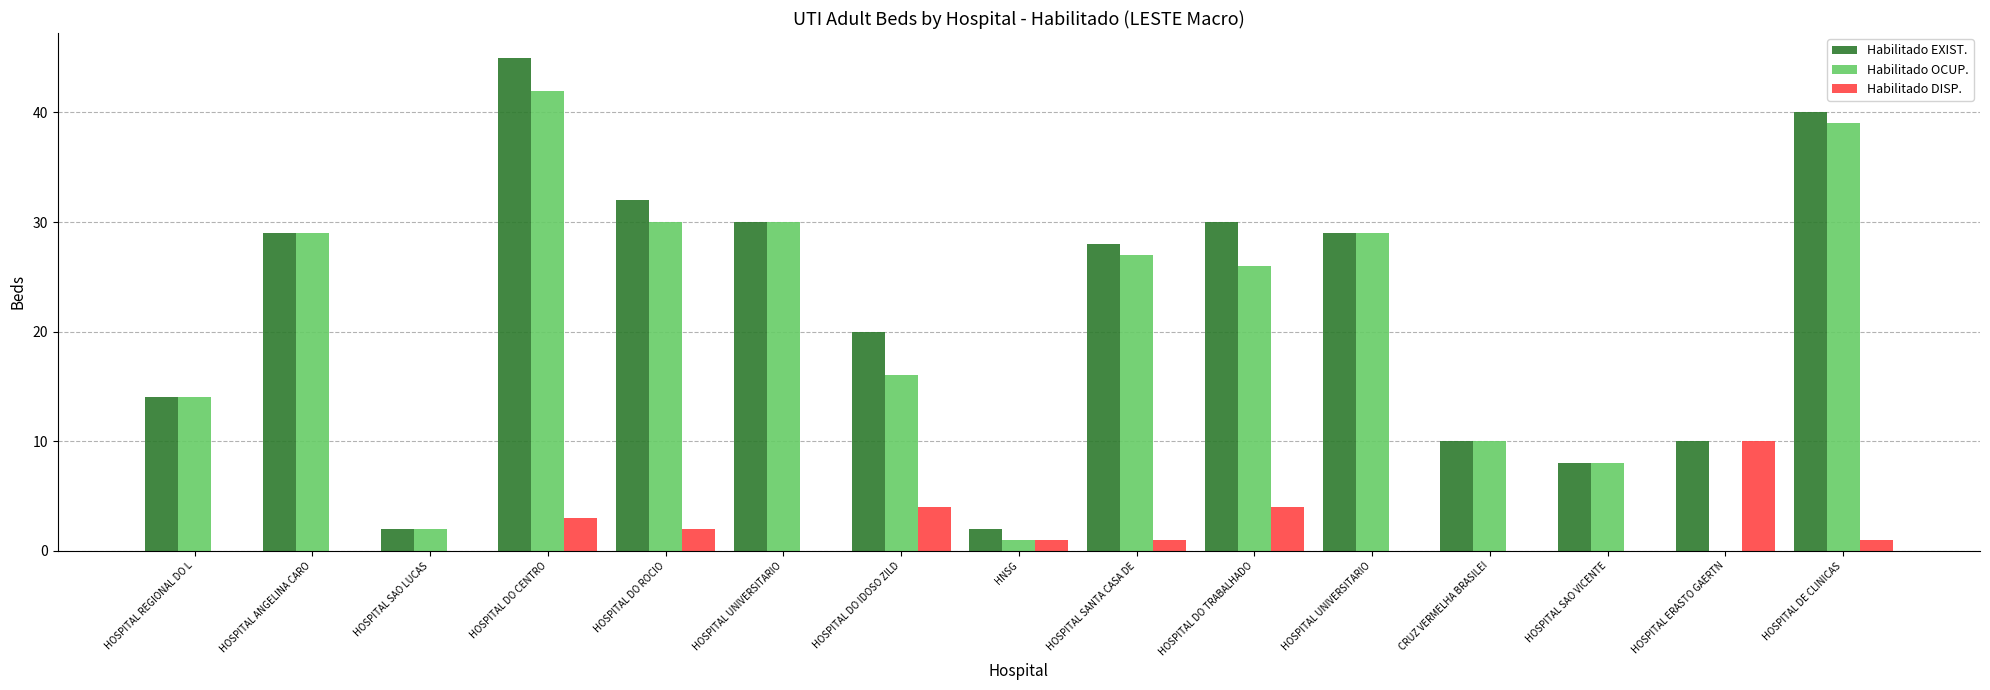

What is the difference between the highest and lowest values at HOSPITAL ERASTO GAERTN?

10